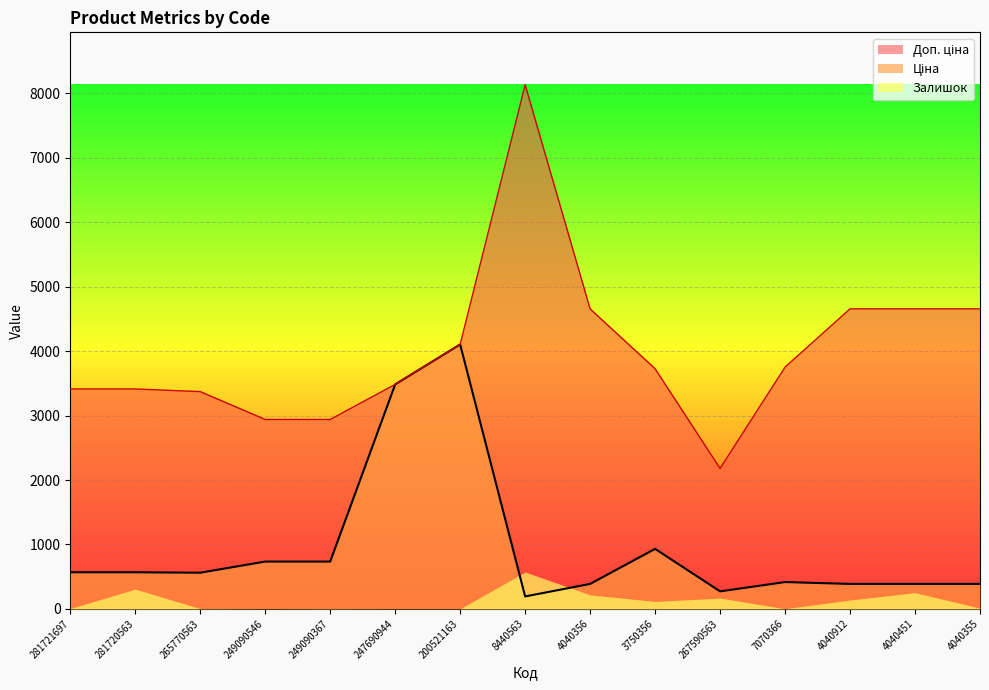

At which label is Доп. ціна closest to 5157?

4040356